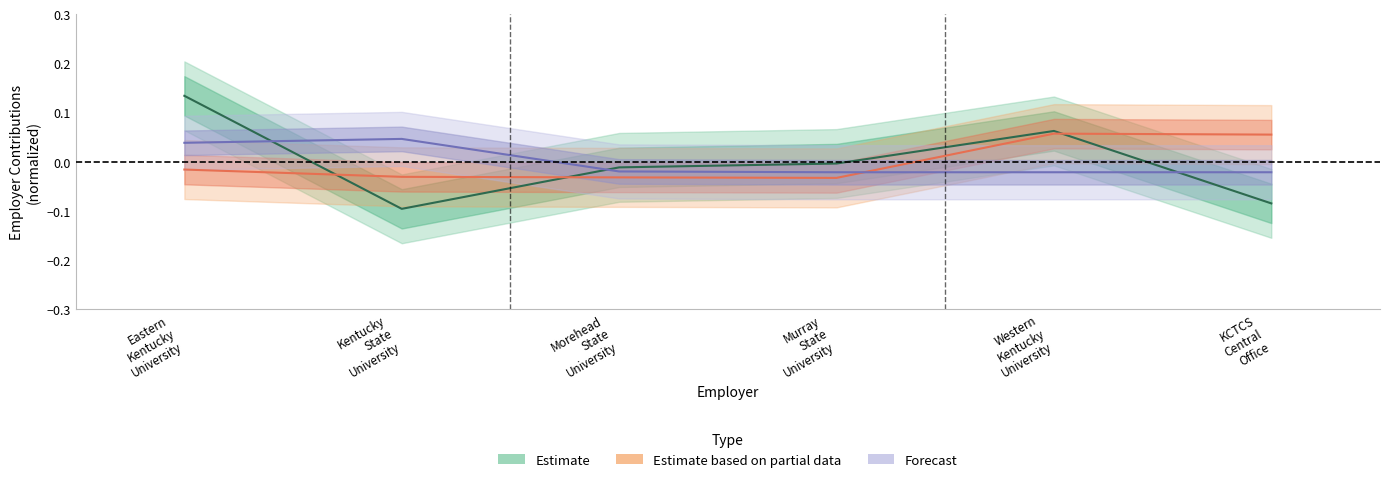

Reading left to right, extract all data points from this chart.

Estimate: Eastern
Kentucky
University=0.1	Kentucky
State
University=-0.1	Morehead
State
University=-0.0	Murray
State
University=-0.0	Western
Kentucky
University=0.1	KCTCS
Central
Office=-0.1
Estimate based on partial data: Eastern
Kentucky
University=-0.0	Kentucky
State
University=-0.0	Morehead
State
University=-0.0	Murray
State
University=-0.0	Western
Kentucky
University=0.1	KCTCS
Central
Office=0.1
Forecast: Eastern
Kentucky
University=0.0	Kentucky
State
University=0.0	Morehead
State
University=-0.0	Murray
State
University=-0.0	Western
Kentucky
University=-0.0	KCTCS
Central
Office=-0.0